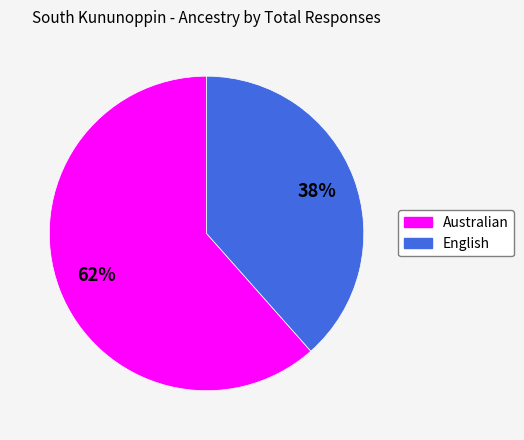

To the nearest percent, what percentage of the pie is English?

38%